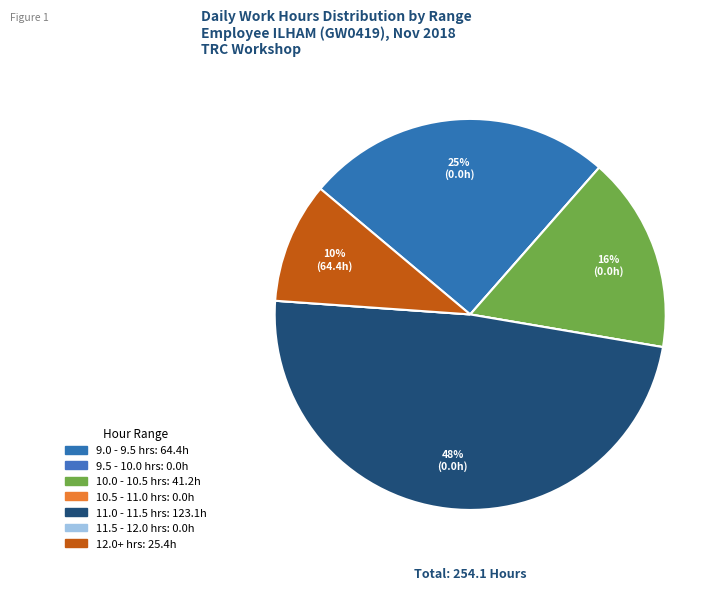

Does any single category account for the majority?

No